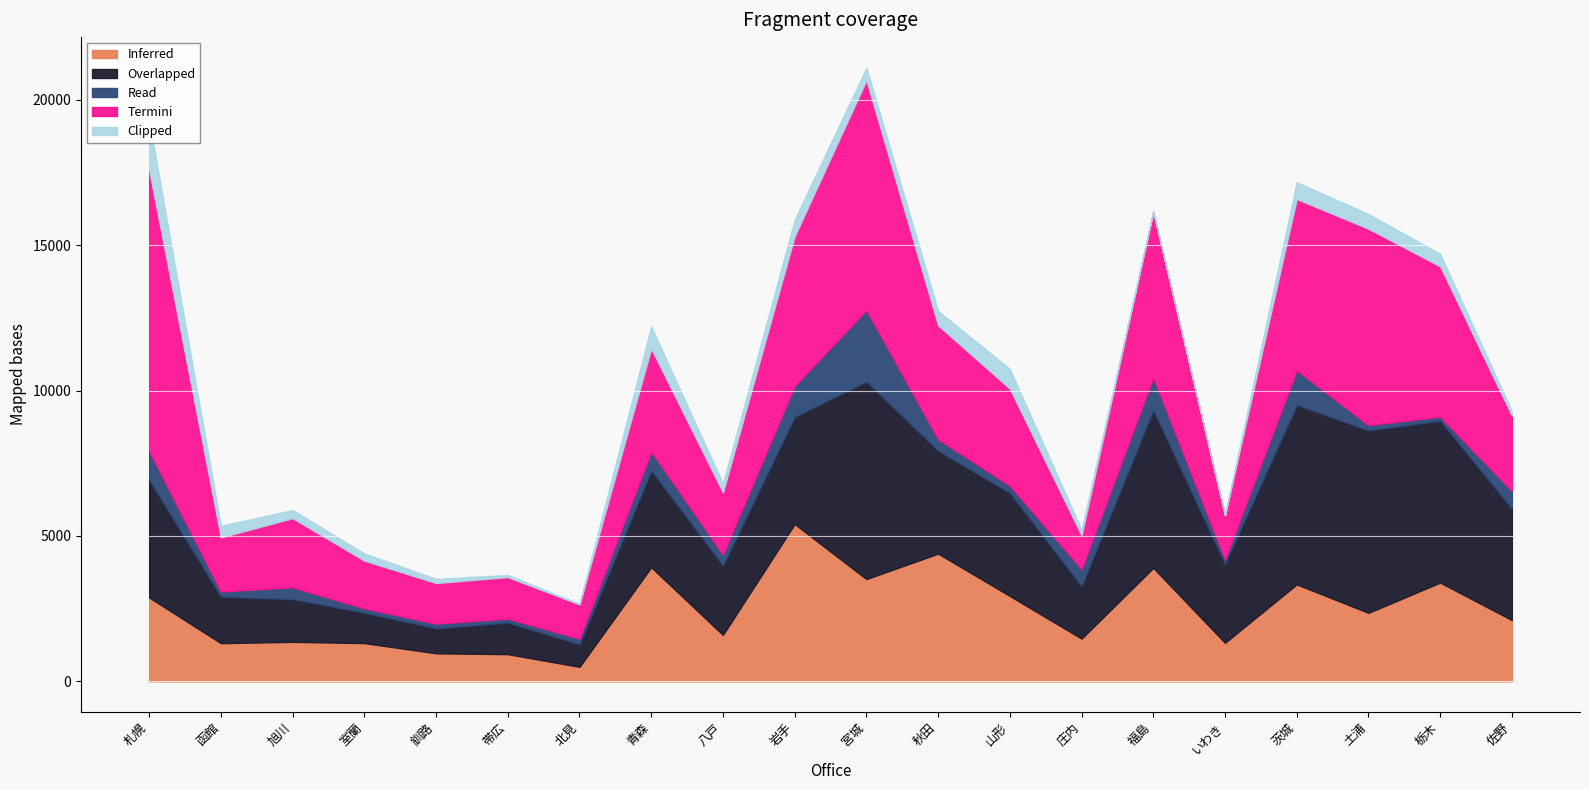

Reading left to right, what are all the values shown in this chart?

Inferred: 2885	1313	1359	1315	965	935	499	3925	1597	5411	3518	4394	2937	1470	3904	1326	3336	2357	3397	2108
Overlapped: 4054	1604	1471	1051	862	1089	781	3336	2393	3689	6799	3543	3553	1810	5439	2720	6175	6280	5571	3842
Read: 989	176	407	145	160	134	187	647	376	1066	2454	394	244	585	1117	154	1192	180	136	601
Termini: 9659	1861	2377	1644	1396	1430	1181	3544	2134	5146	7910	3917	3338	1157	5698	1511	5892	6756	5175	2591
Clipped: 1705	398	279	245	143	70	17	759	301	569	425	495	677	187	1	12	574	504	427	148